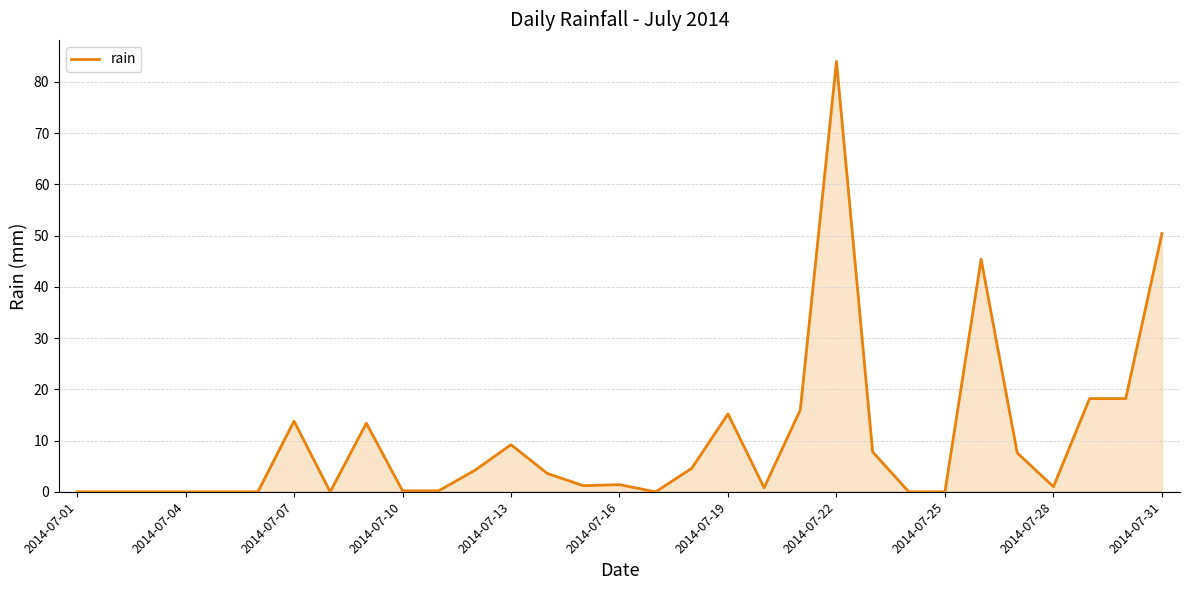

What is the difference between the maximum and minimum values?

84.0